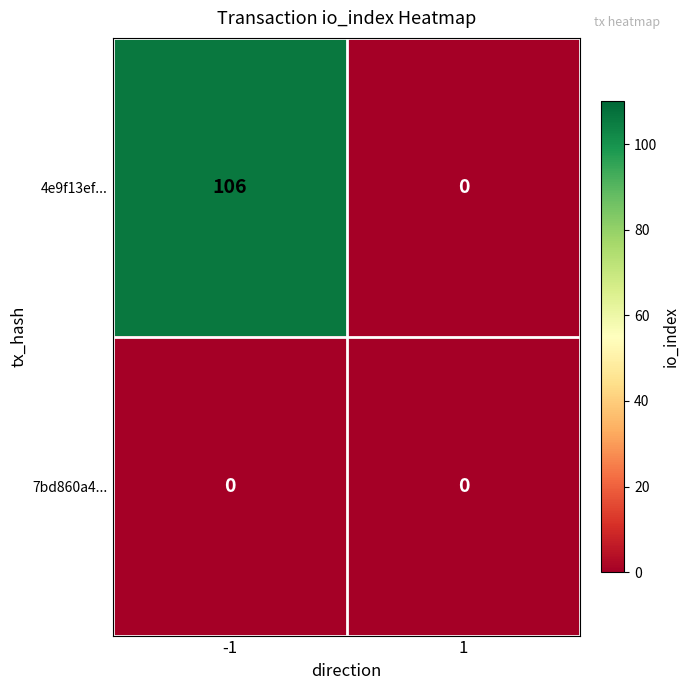

How many categories are shown in the chart?

2